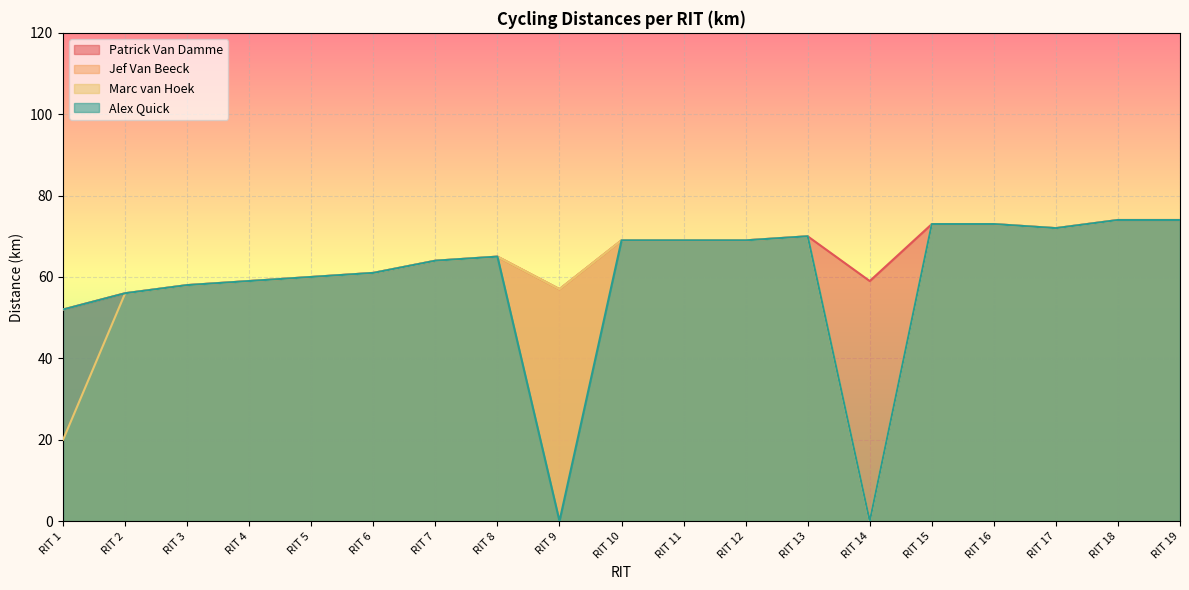

How many categories are shown in the chart?

19